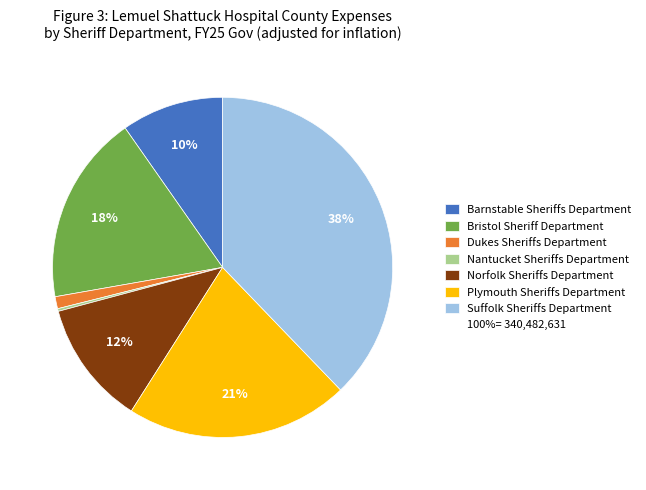

To the nearest percent, what is the difference between the largest and smallest slice percentages?

38%